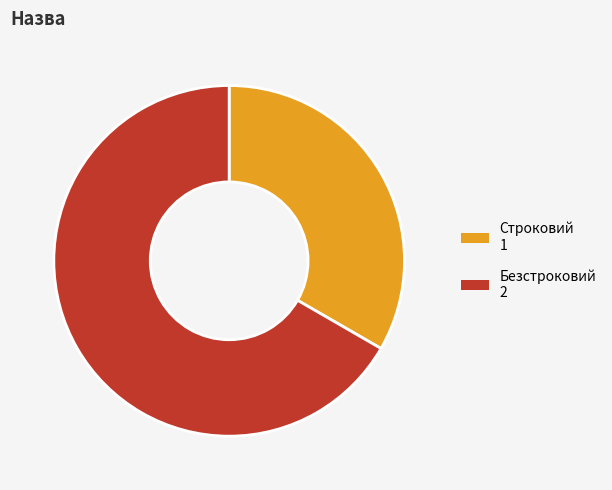

What is the largest slice in the pie chart?

Безстроковий